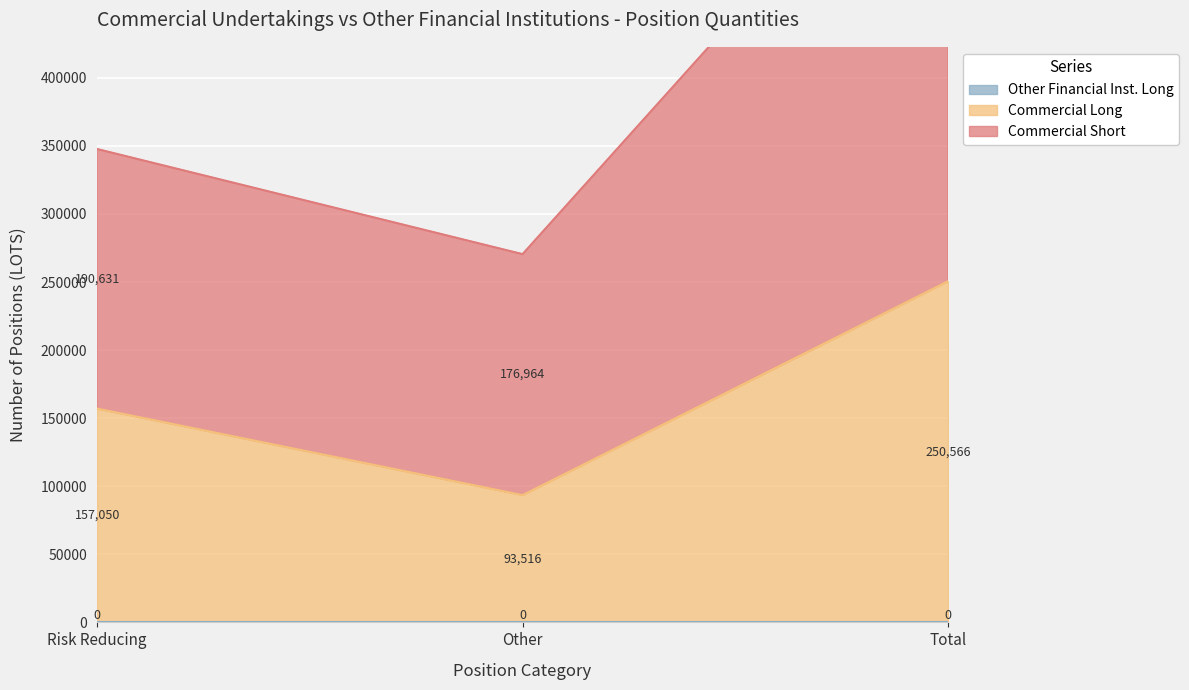

At how many categories does at least one series exceed 348701?

1